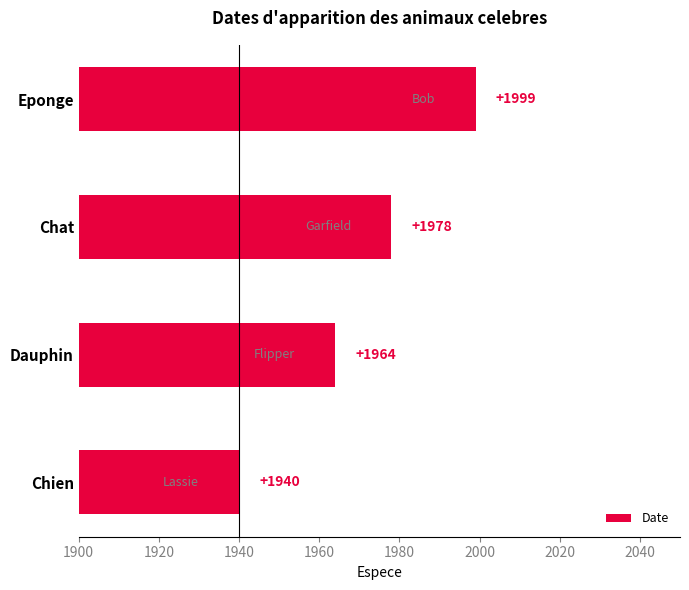

How many data points are less than 1978?

2